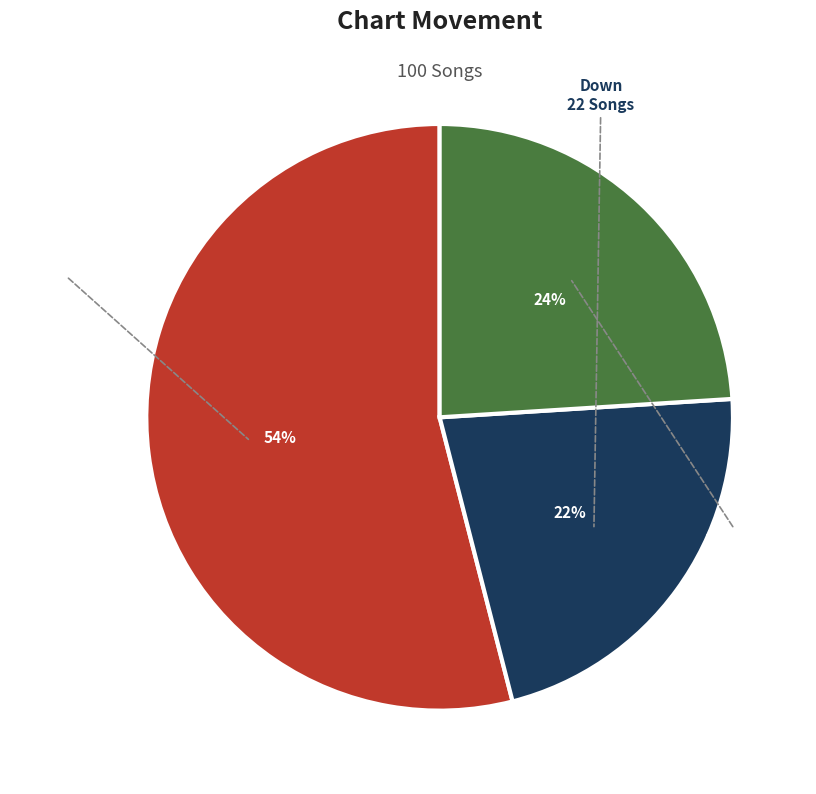

What is the change in value from down to -?

+2